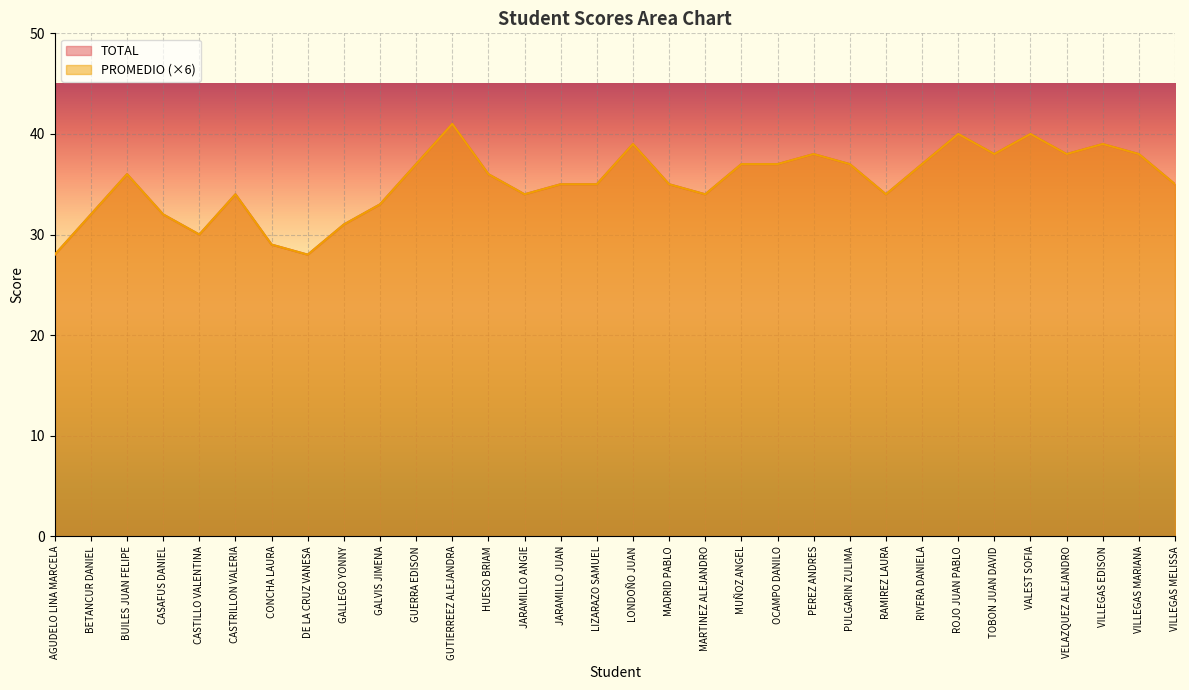

What is the maximum value shown in the chart?

41